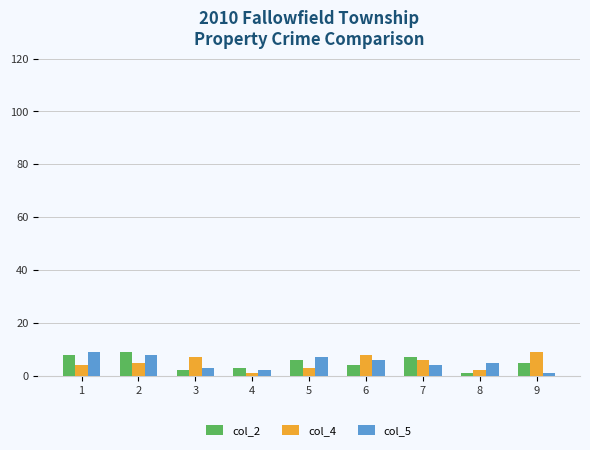

What is the average value of the col_4 series?

5